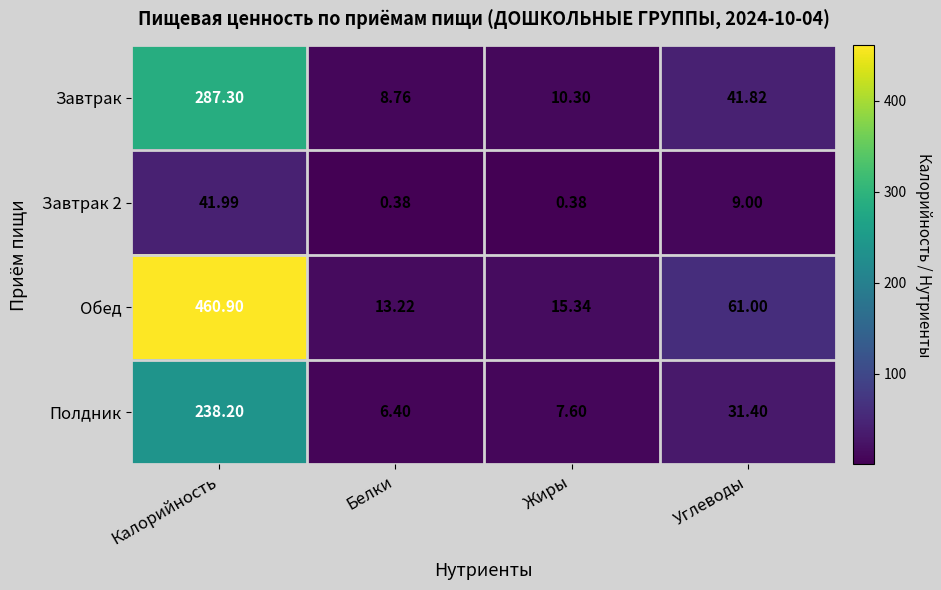

Rank the categories by Полдник value from highest to lowest.

Калорийность, Углеводы, Жиры, Белки